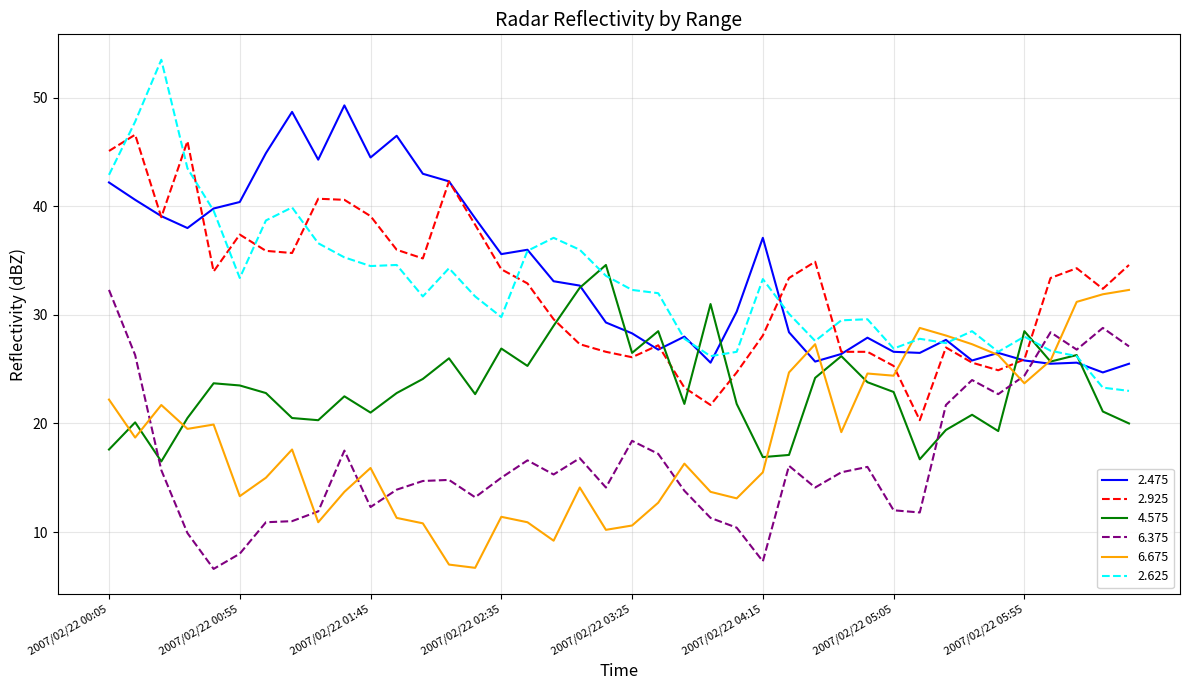

What are all the series names shown in the legend?

2.475, 2.925, 4.575, 6.375, 6.675, 2.625